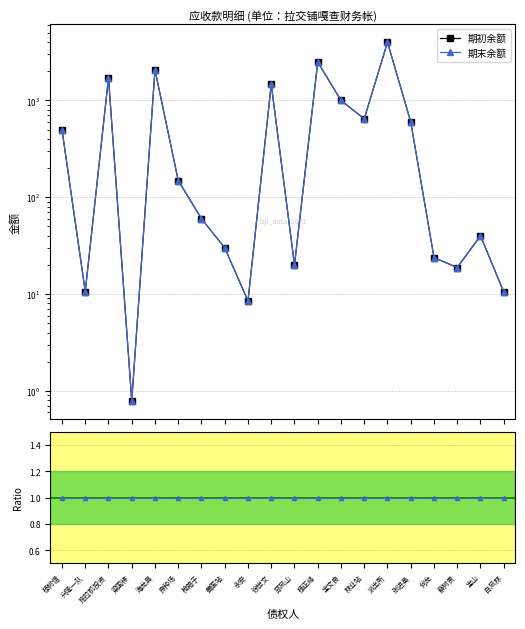

At 杨正峰, list the series in order from smallest to largest.

Ratio, 期初余额, 期末余额